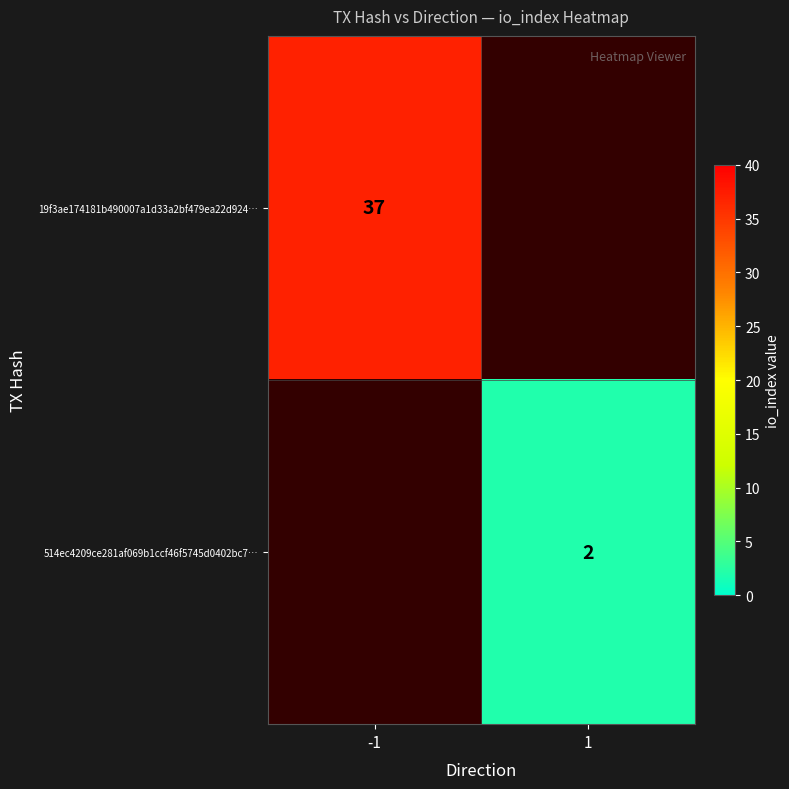

The value of 514ec4209ce281af069b1ccf46f5745d0402bc7… at 1 is 2. True or false?

True